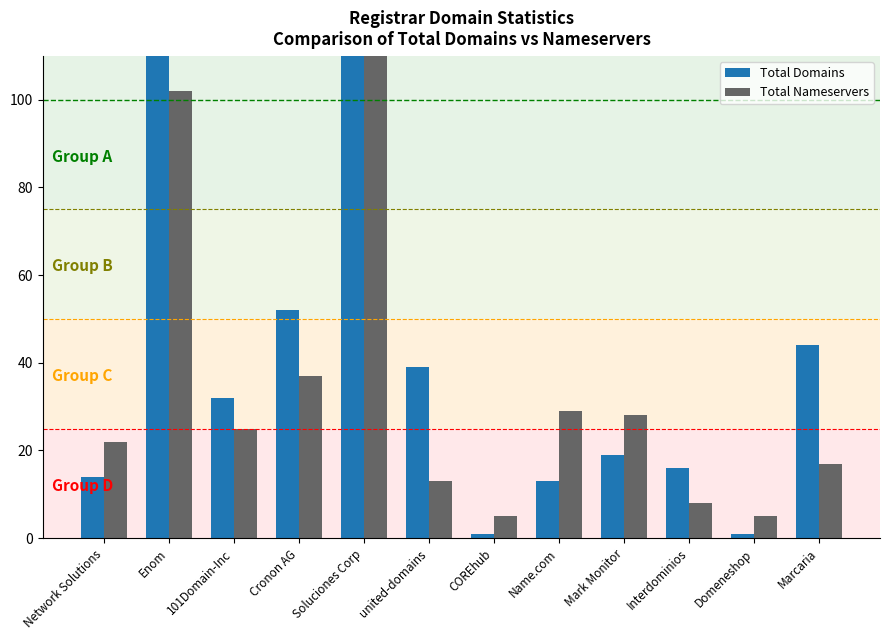

List the labels in order of Total Nameservers value, largest first.

Soluciones Corp, Enom, Cronon AG, Name.com, Mark Monitor, 101Domain-Inc, Network Solutions, Marcaria, united-domains, Interdominios, COREhub, Domeneshop